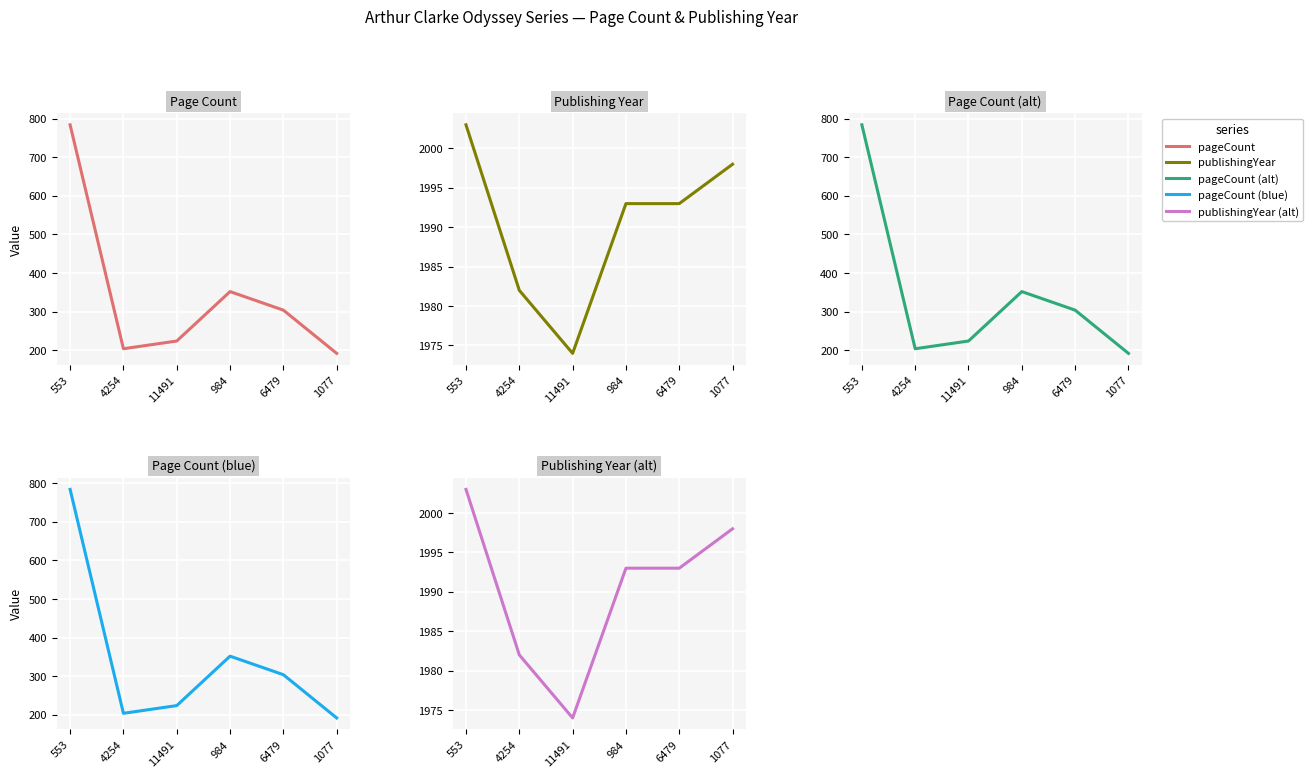

True or false: Publishing Year (alt) has more than 2 points higher than both neighbors.

False